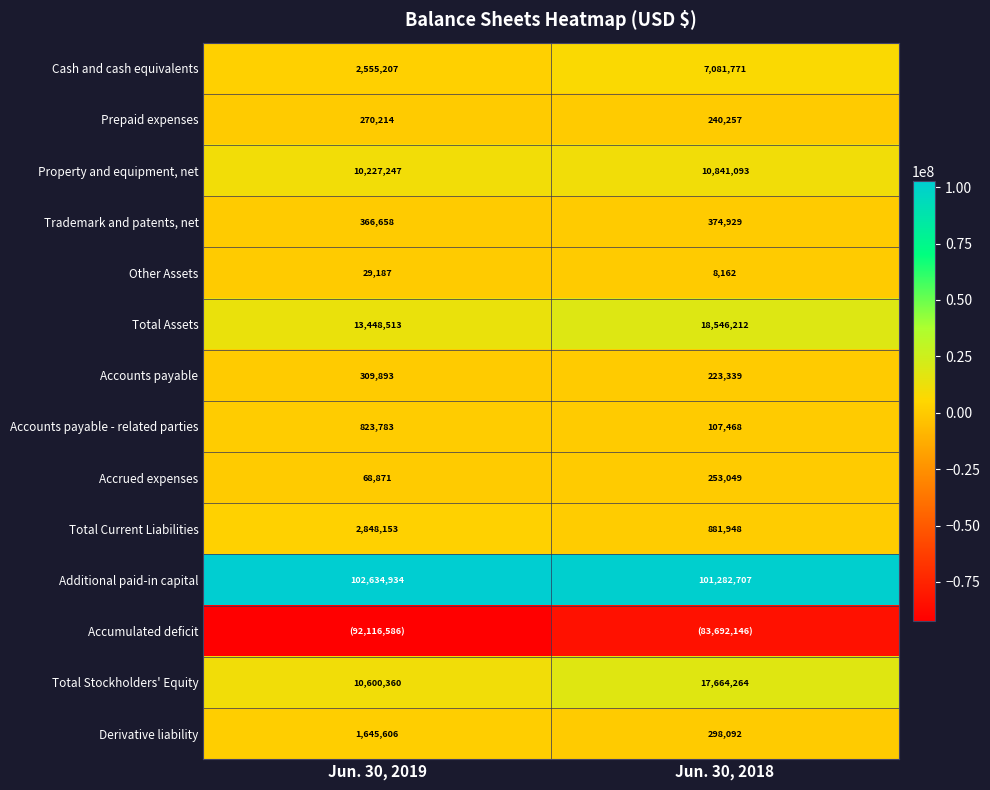

What is the approximate value of Accounts payable at Jun. 30, 2018?

223339